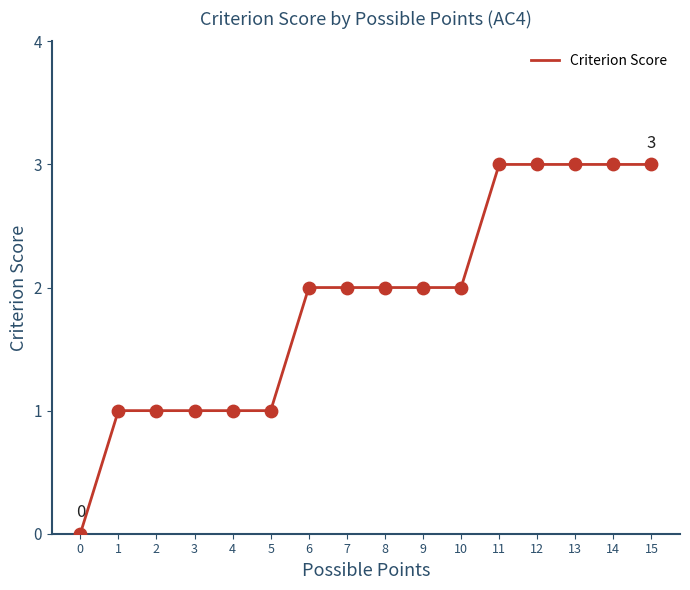

What is the change in value from 11 to 7?

-1